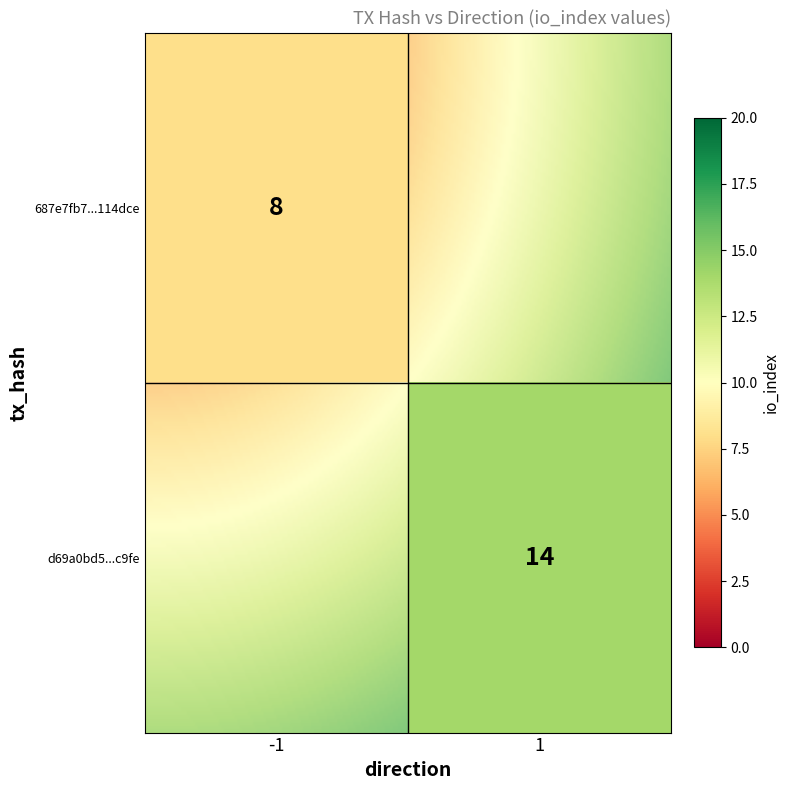

List the series in order of their peak value, lowest first.

687e7fb79f651eba5dc3b5deb17272923114dce, d69a0bd590e66a592d96f6f7dd67f261e7fc9fe